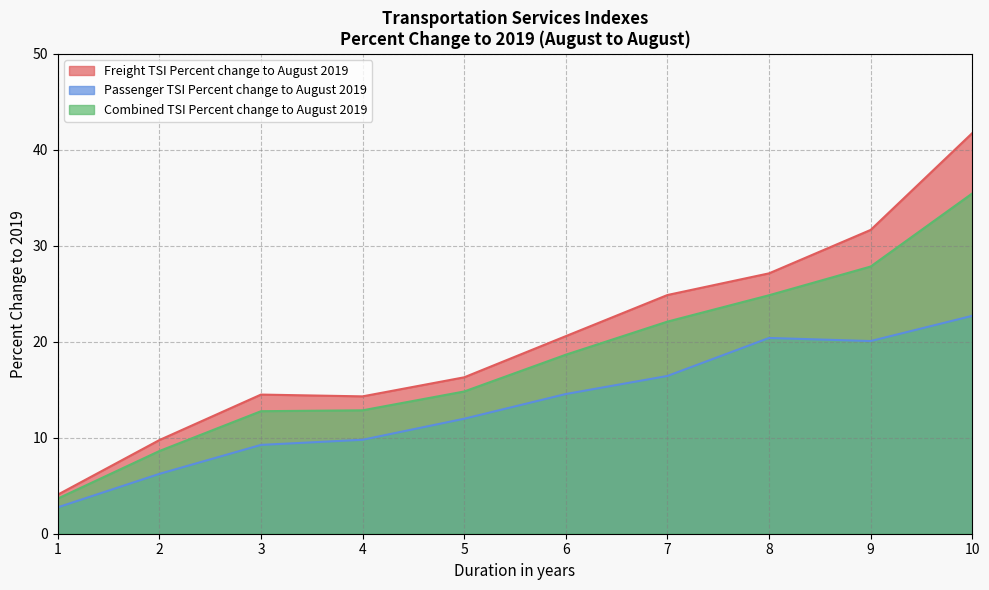

At which label does Combined TSI Percent change to August 2019 first exceed 18?

6